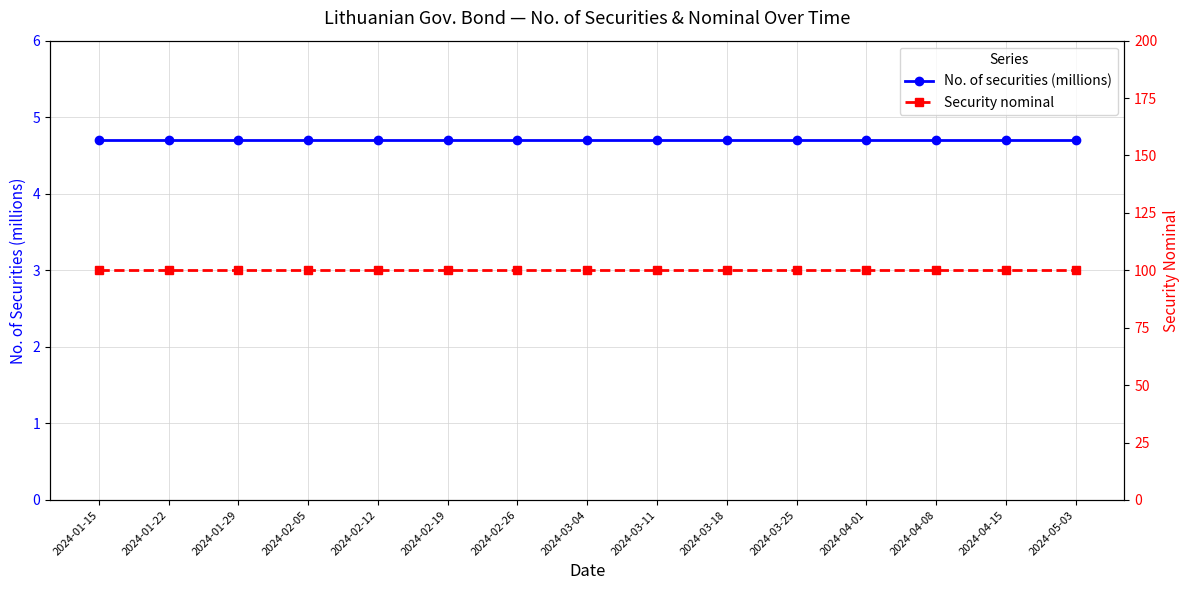

True or false: Security nominal and No. of securities (millions) cross at least once.

False